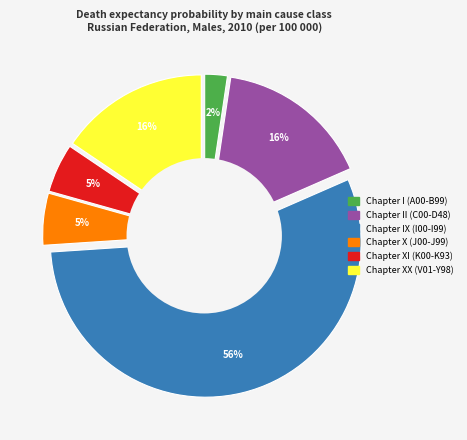

To the nearest percent, what percentage of the pie is Chapter XX (V01-Y98)?

16%